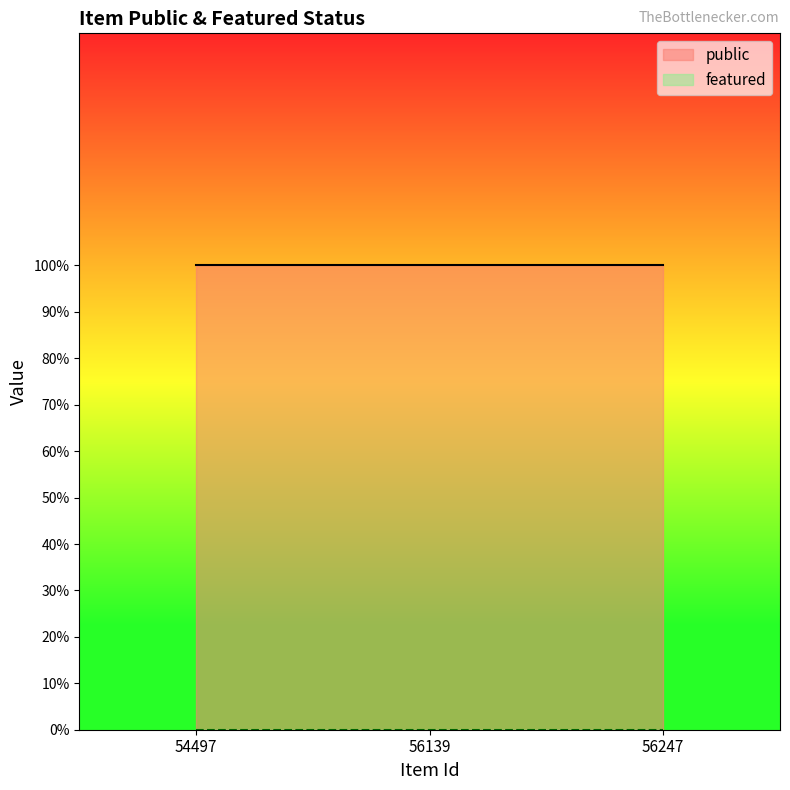

The public series shows 0 at 56247. True or false?

False